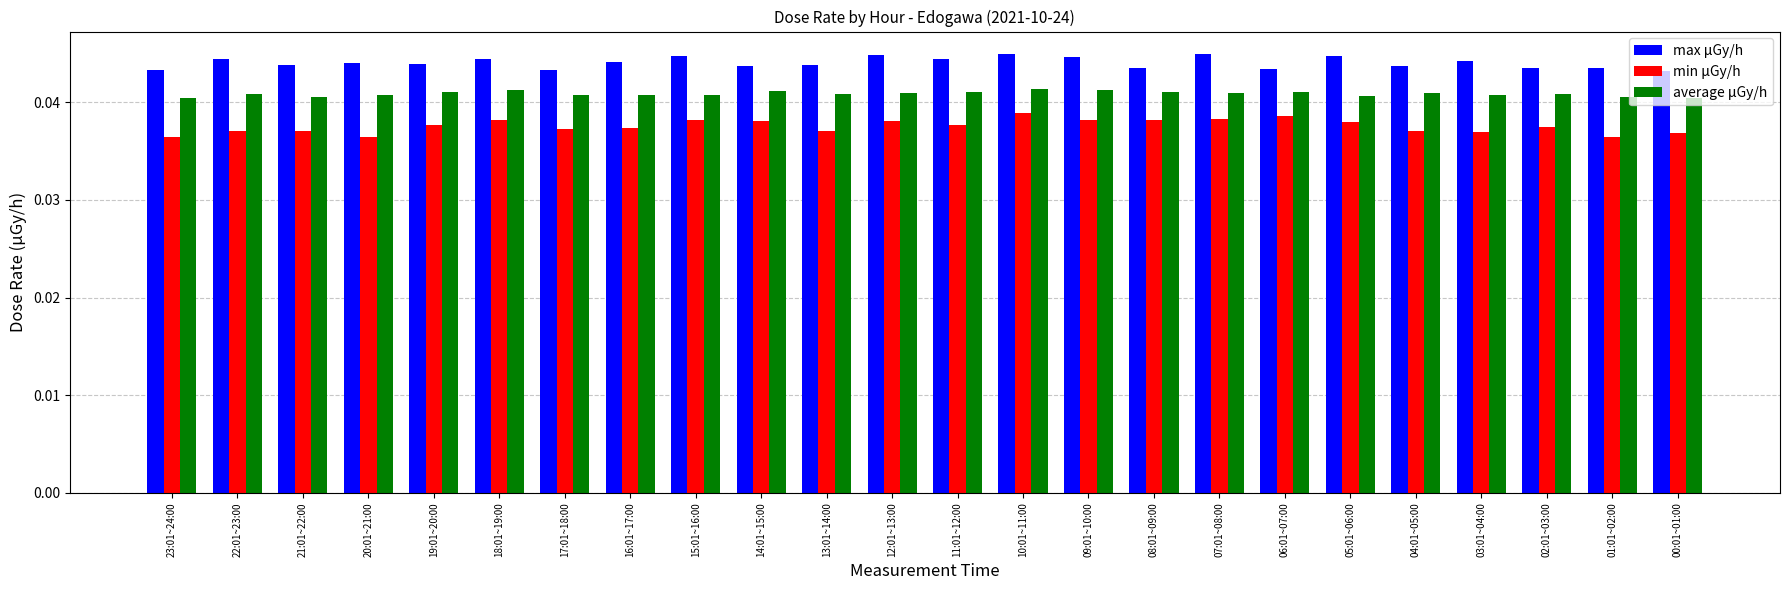

The value of average μGy/h at 22:01~23:00 is 0.1. True or false?

False